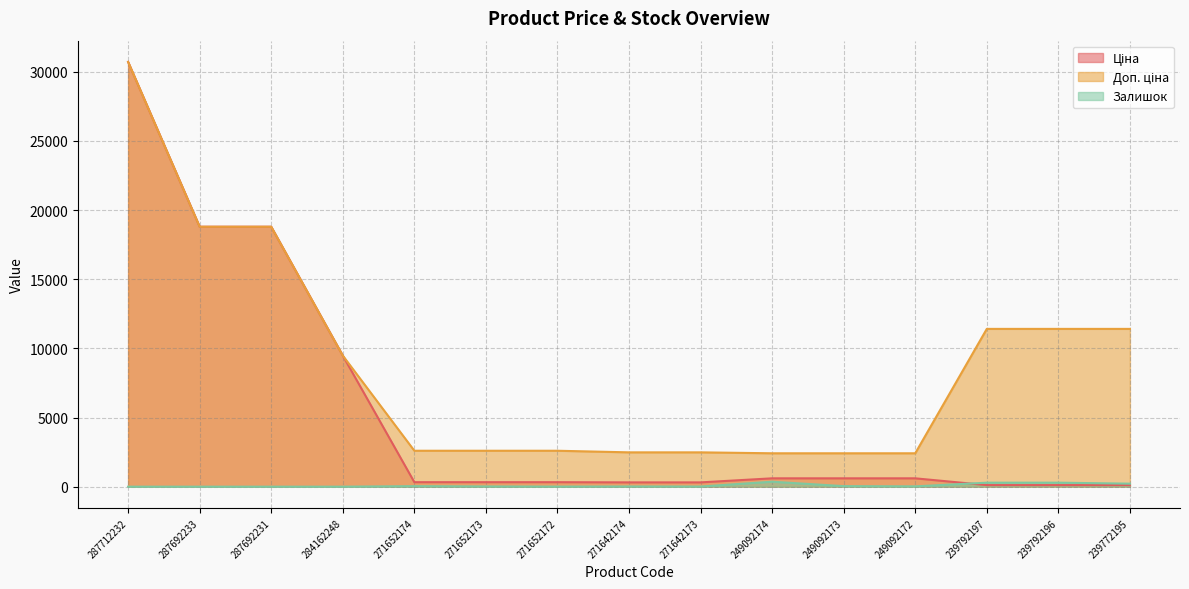

What is the value of the Залишок point at the 14th from the left?

290.0